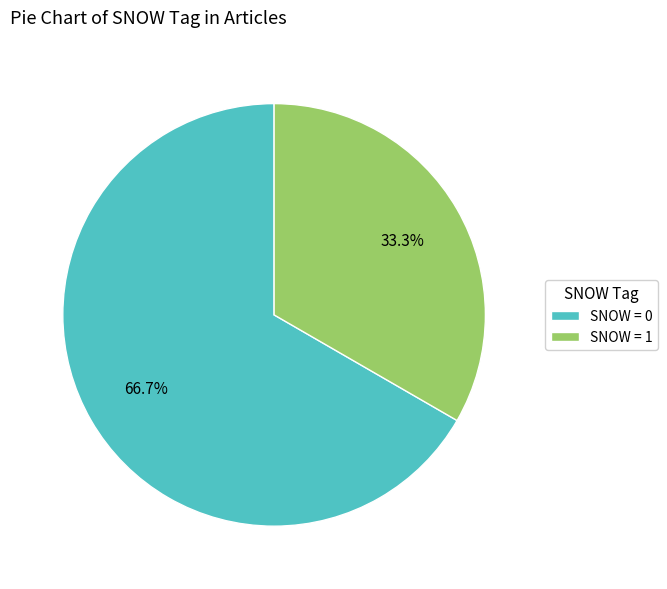

Count the number of slices in the pie.

2